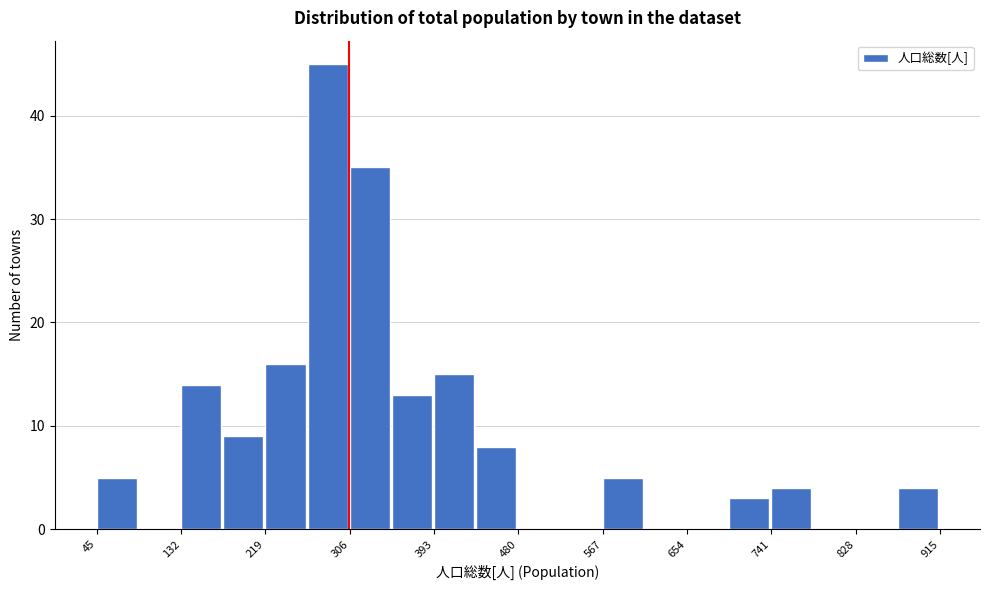

Reading left to right, transcribe this chart: for each bar, give the range it covers on the x-axis and its height. Neither the bar edges nor the heights are printed on the chart, so give them approximately, as read against the axes.

50 to 90: 5
90 to 130: 0
130 to 180: 14
180 to 220: 9
220 to 260: 16
260 to 310: 45
310 to 350: 35
350 to 390: 13
390 to 440: 15
440 to 480: 8
480 to 520: 0
520 to 570: 0
570 to 610: 5
610 to 650: 0
650 to 700: 0
700 to 740: 3
740 to 780: 4
780 to 830: 0
830 to 870: 0
870 to 920: 4